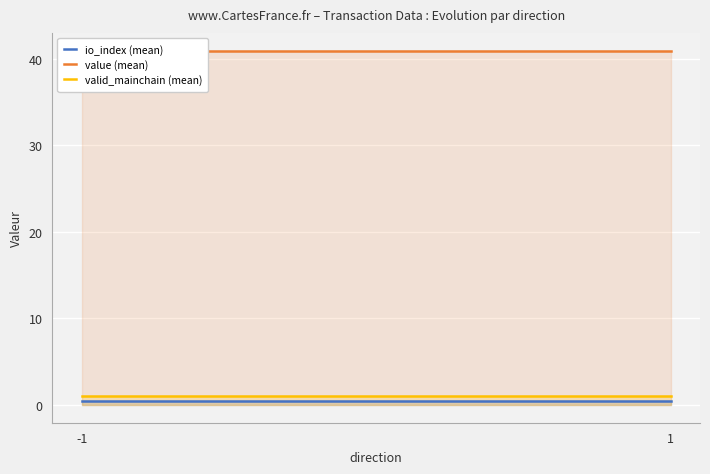

Reading left to right, extract all data points from this chart.

io_index (mean): 0.5	0.5
value (mean): 41.0	41.0
valid_mainchain (mean): 1.0	1.0